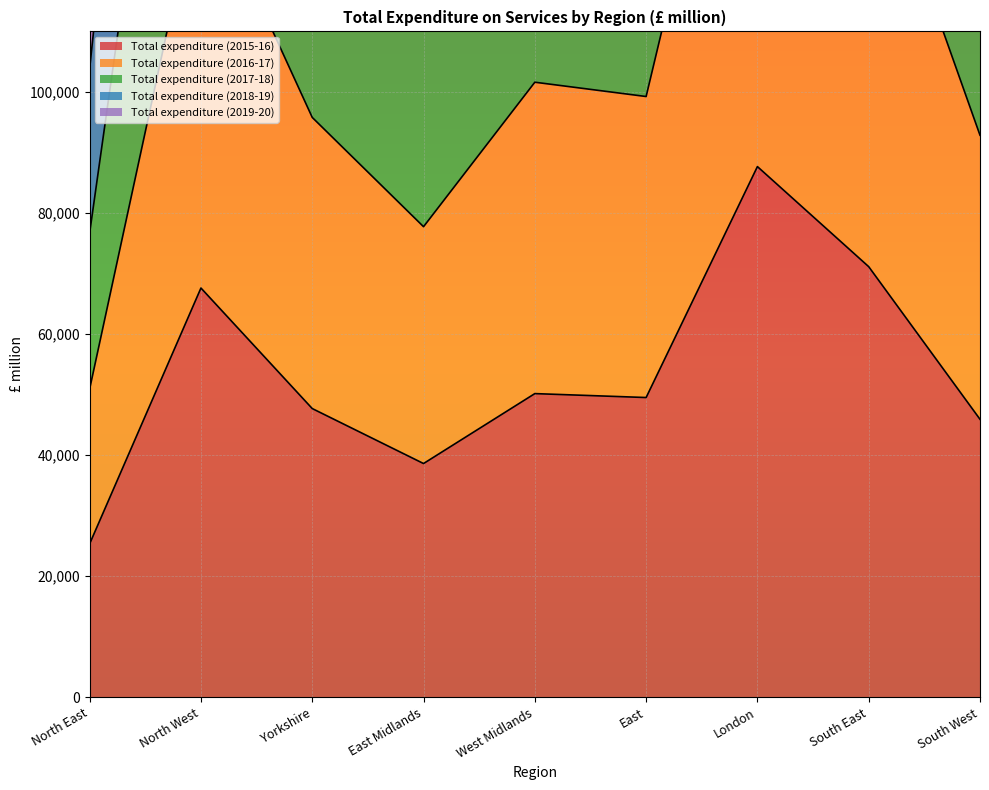

At which category is the sum across all series the highest?

London